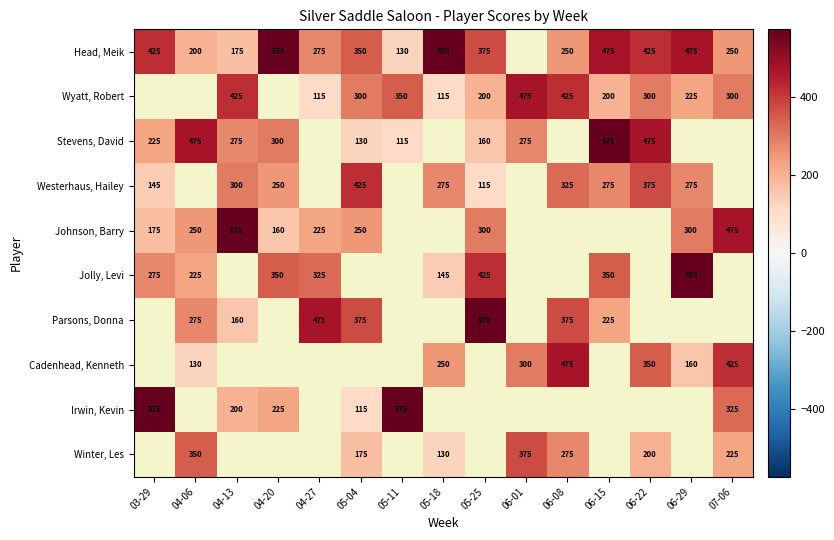

What is the greatest value displayed?

575.0